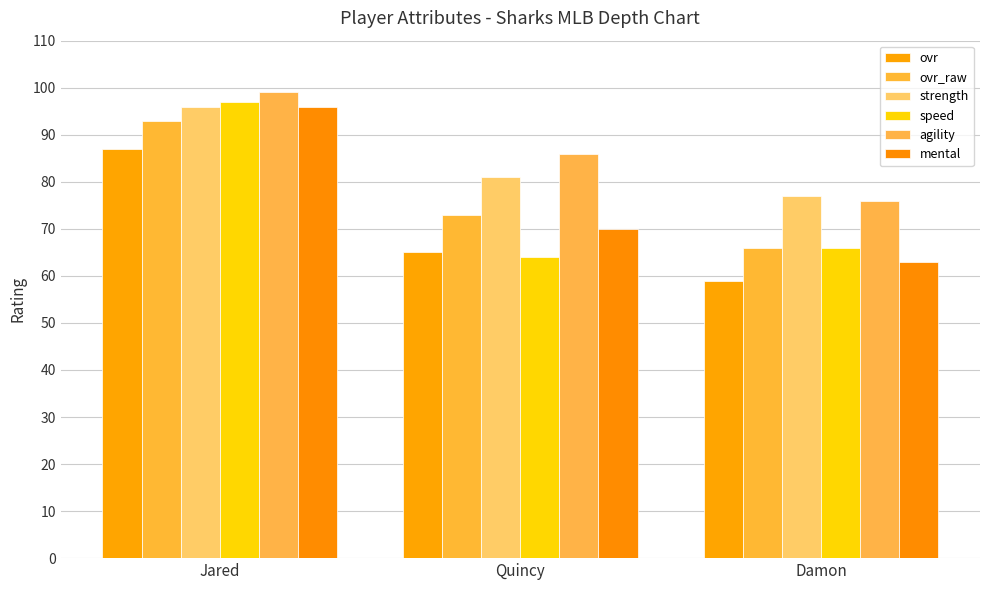

At which label does mental first exceed 70?

Jared